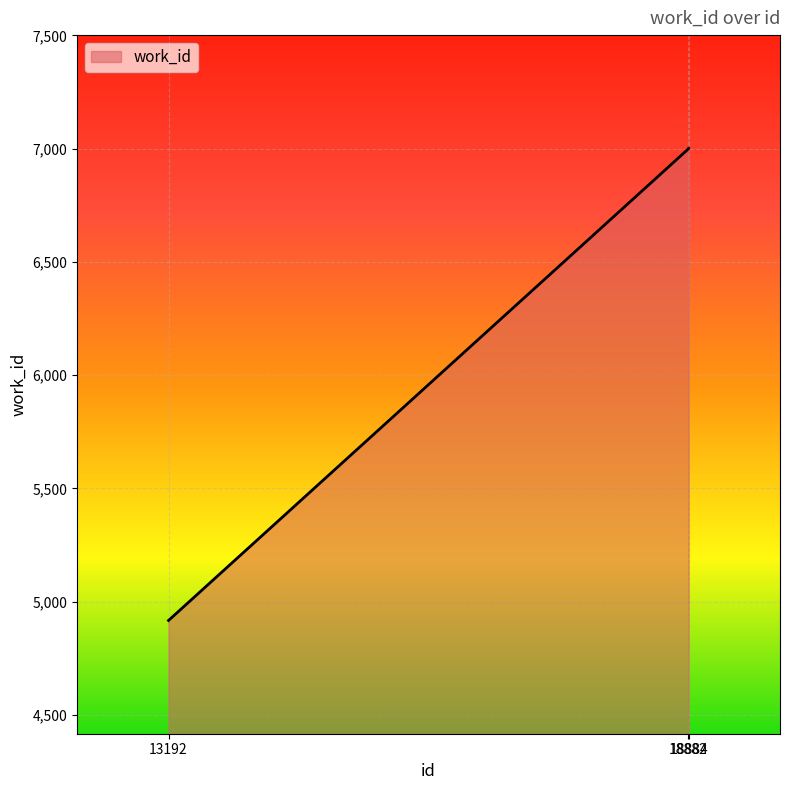

What is the minimum value shown in the chart?

4917